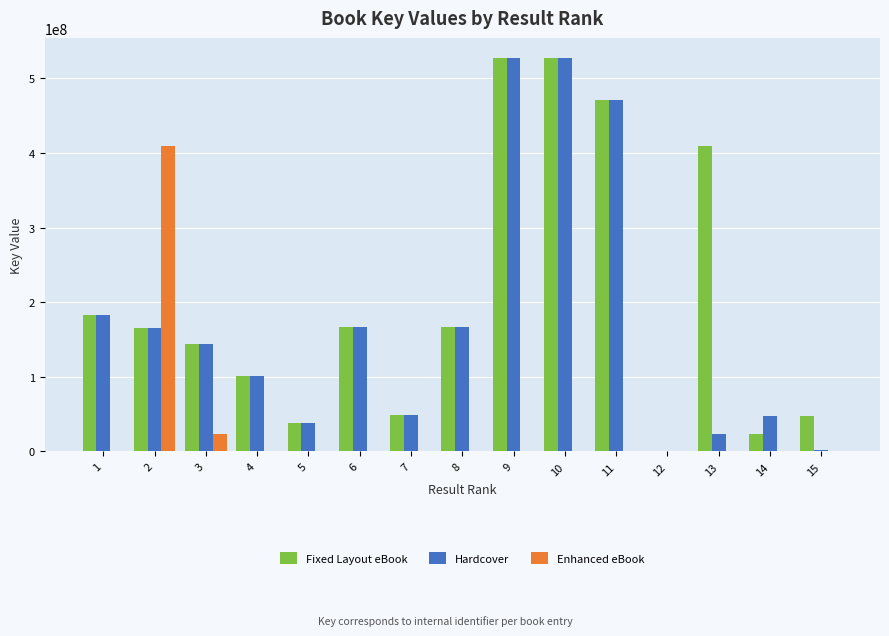

What is the sum of all Enhanced eBook values?

433558783